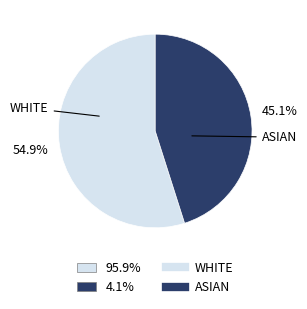

Is there any slice that represents more than half of the pie?

Yes